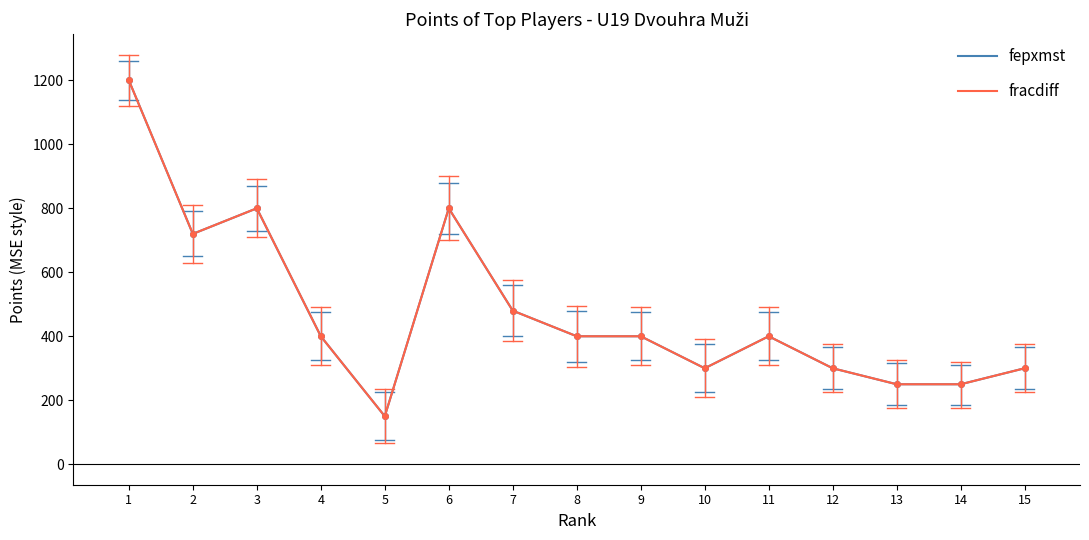

Does the chart have visible grid lines?

No